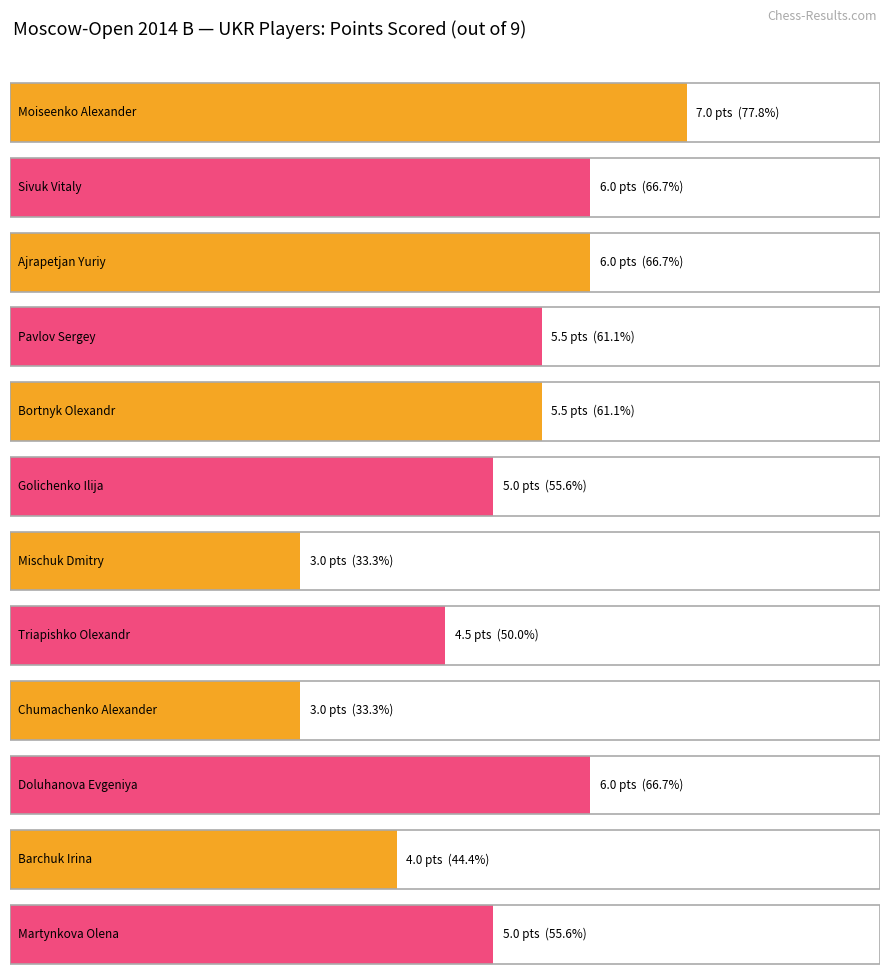

What is the sum of all values?

60.5